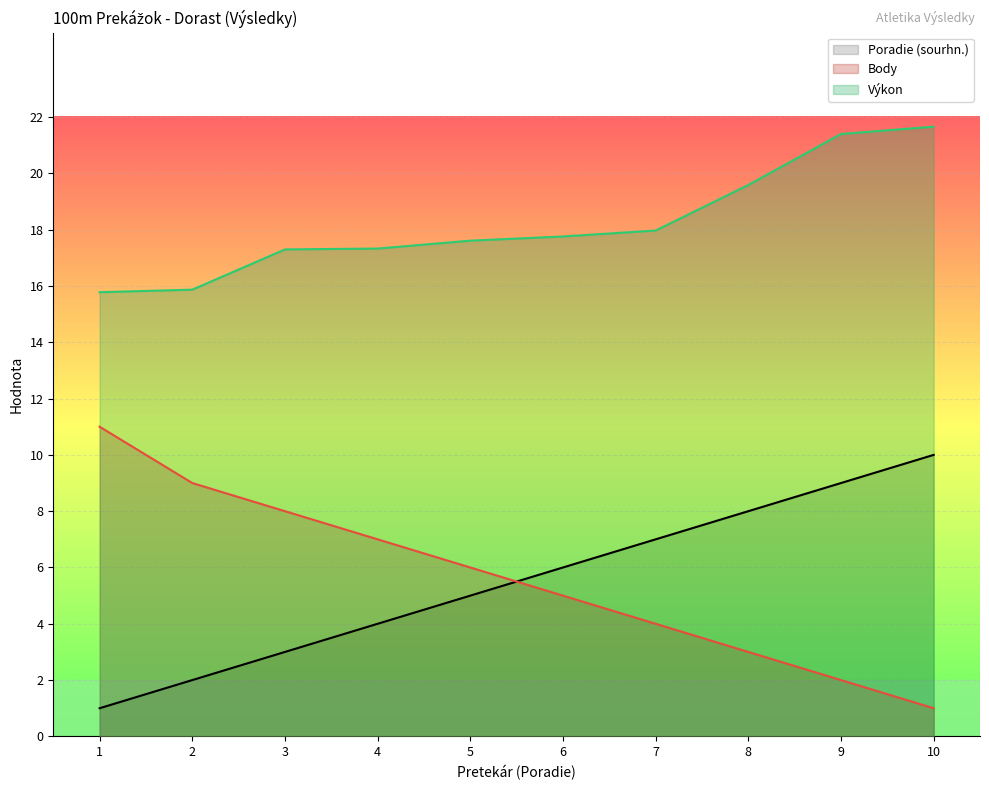

Reading right to left, list all the values displayed in this chart.

Poradie (sourhn.): 10.0	9.0	8.0	7.0	6.0	5.0	4.0	3.0	2.0	1.0
Body: 1.0	2.0	3.0	4.0	5.0	6.0	7.0	8.0	9.0	11.0
Výkon: 21.7	21.4	19.6	18.0	17.8	17.6	17.3	17.3	15.9	15.8